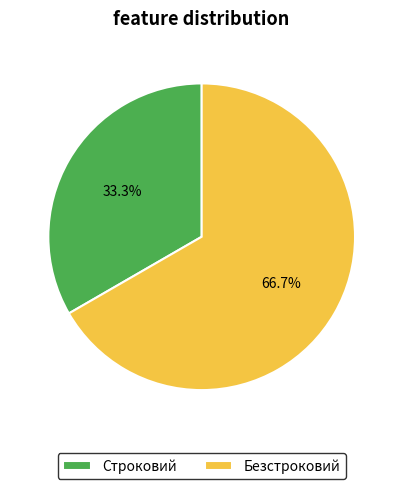

Which slice is the largest?

Безстроковий